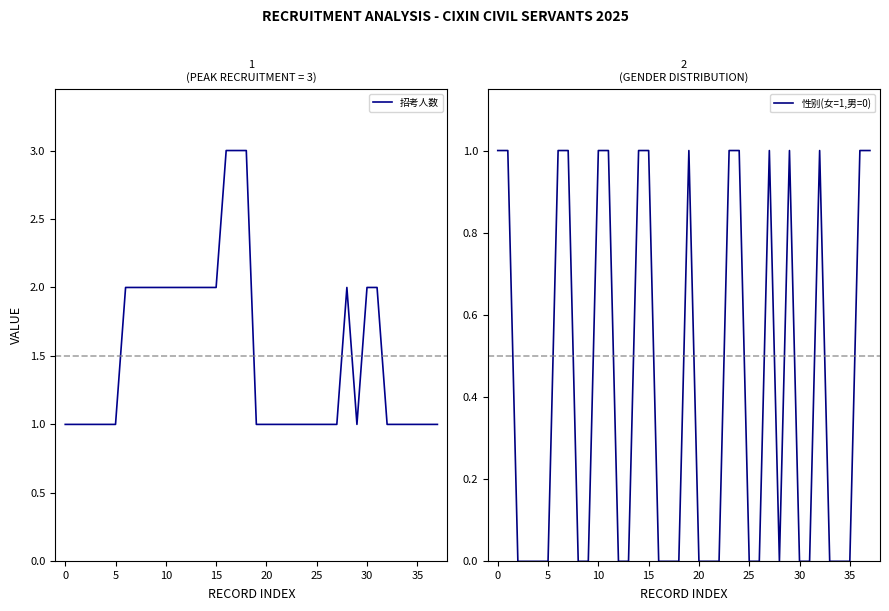

How many distinct data groups are displayed?

2